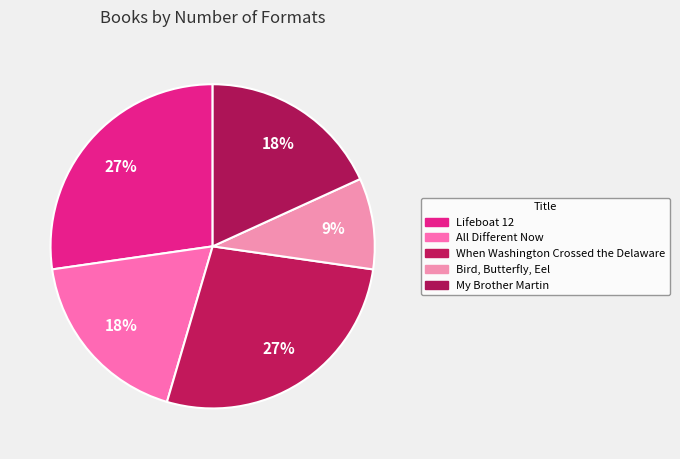

The When Washington Crossed the Delaware slice represents 39% of the pie. True or false?

False